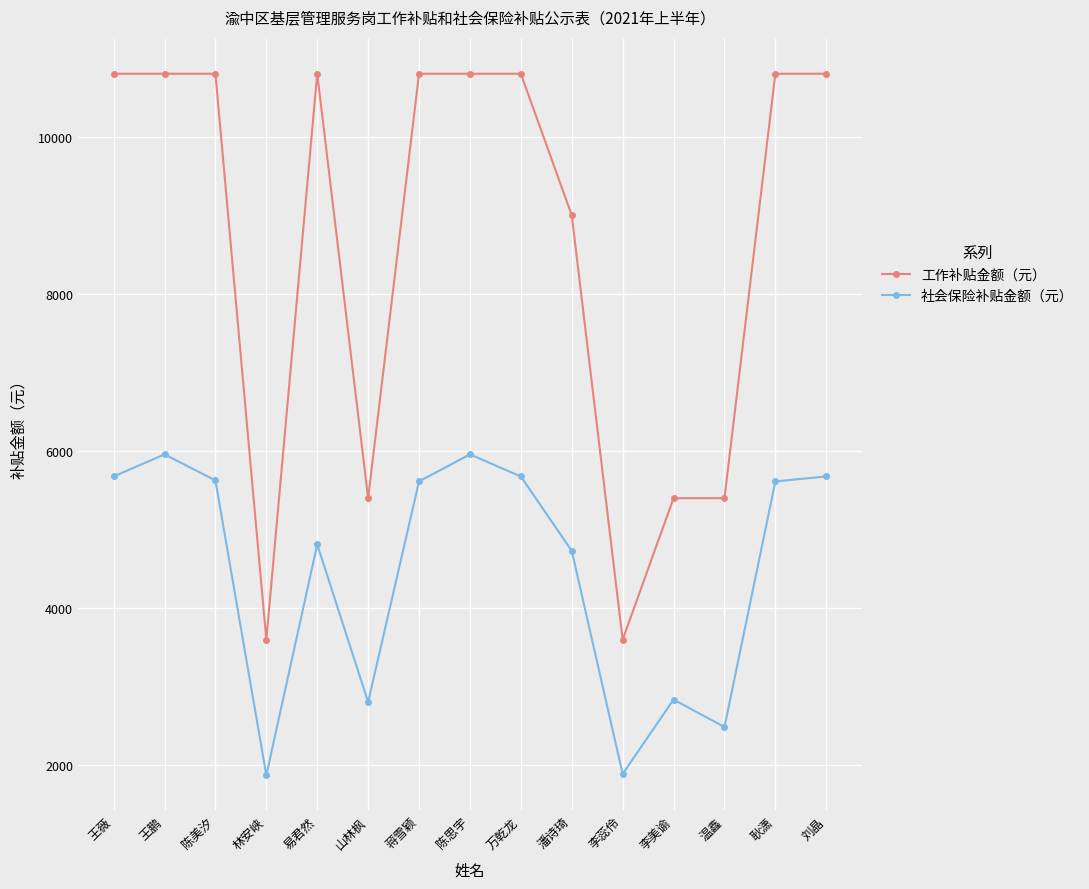

Rank the series by their average value, from lowest to highest.

社会保险补贴金额（元）, 工作补贴金额（元）